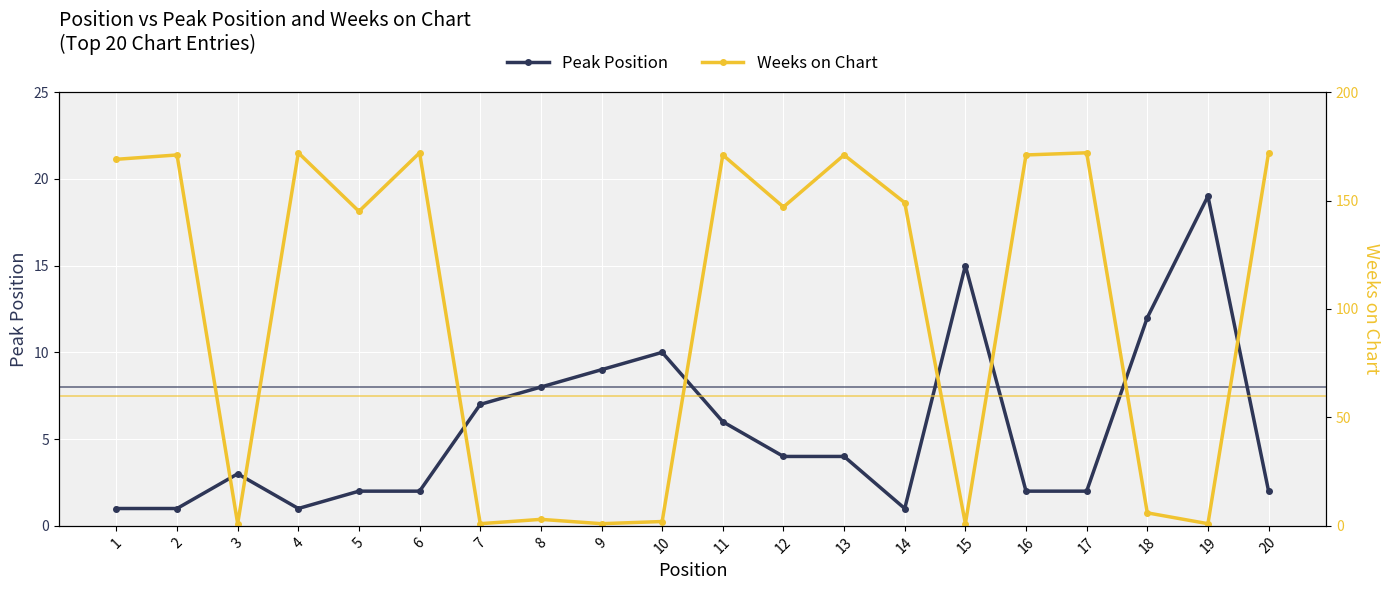

Between 14 and 19, which is larger?

19